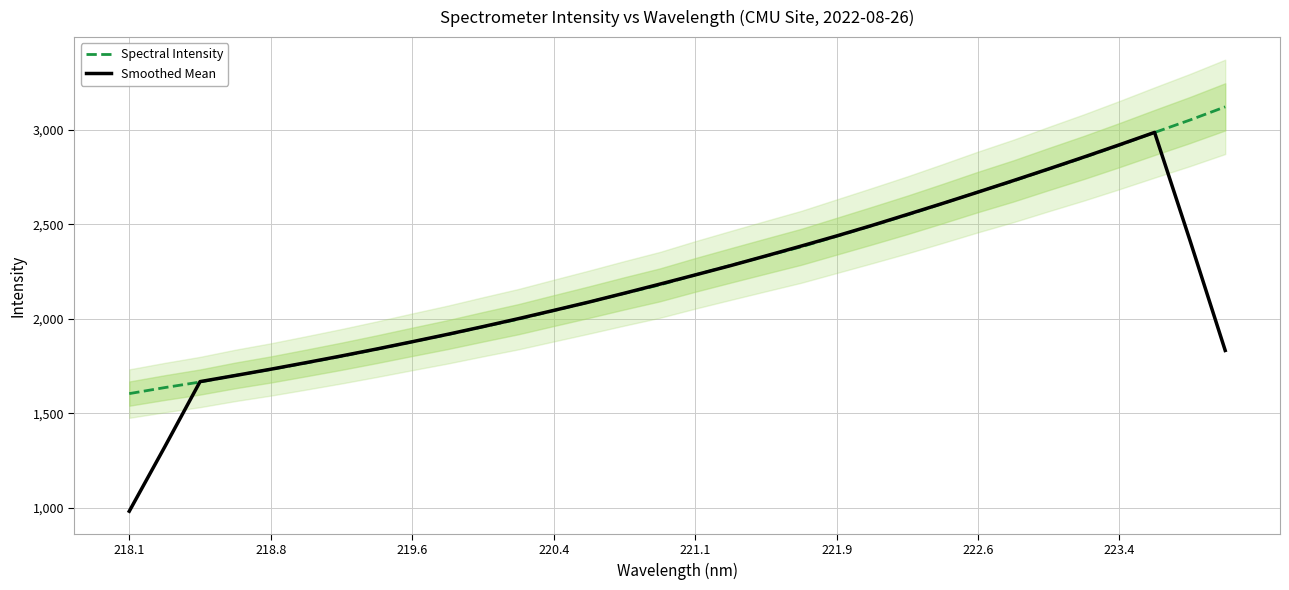

At which label does Smoothed Mean reach its minimum?

218.1